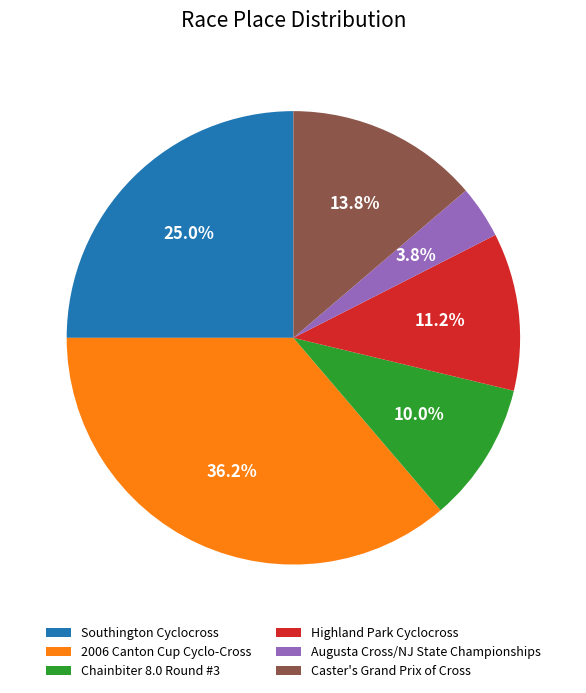

Does Caster's Grand Prix of Cross account for over 50% of the chart?

No